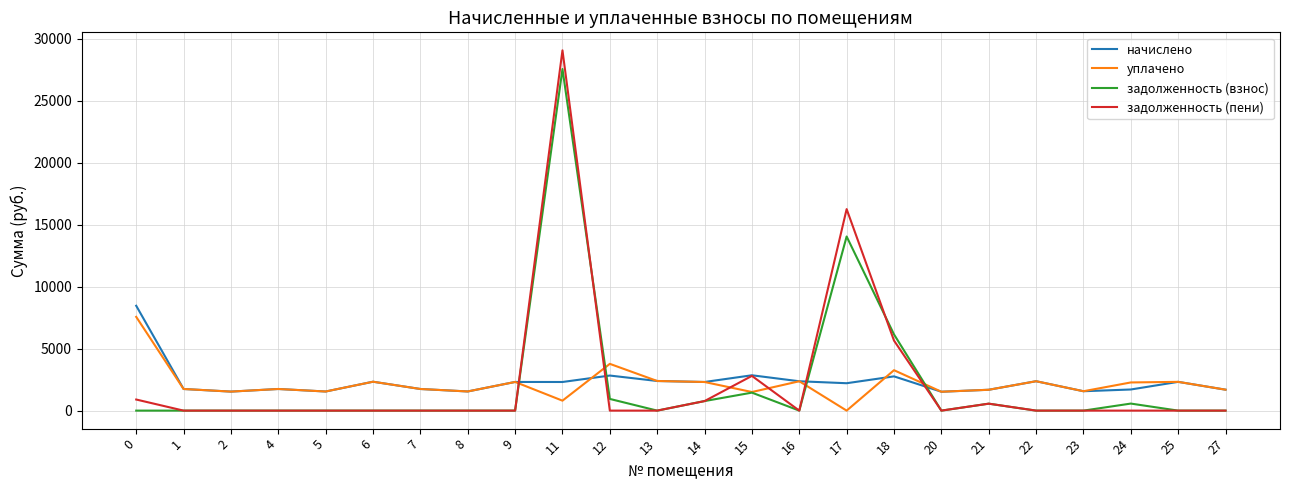

Rank the series by their maximum value, from lowest to highest.

уплачено, начислено, задолженность (взнос), задолженность (пени)